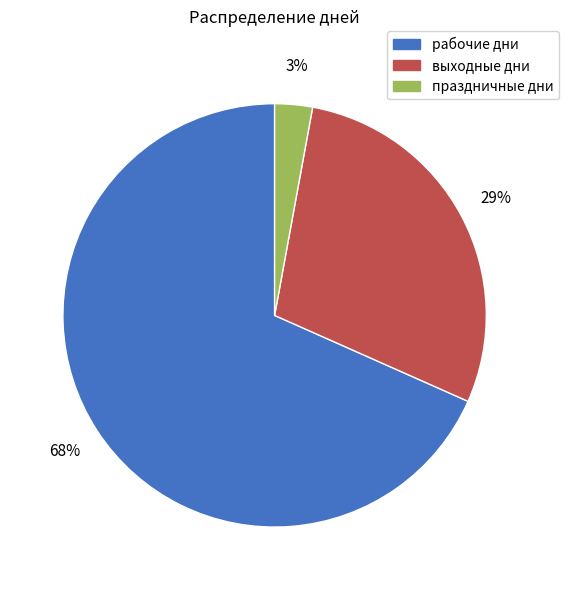

Do праздничные дни and выходные дни together represent more than half of the pie?

No